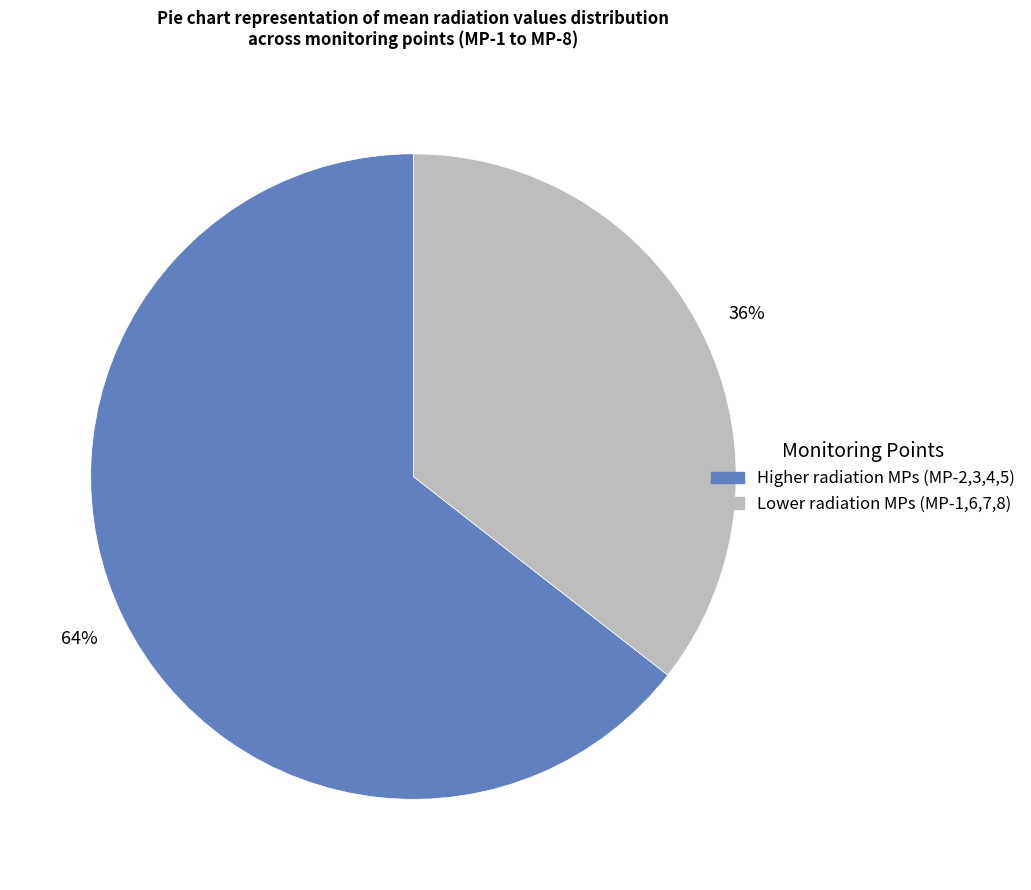

To the nearest percent, what is the average slice percentage?

50%